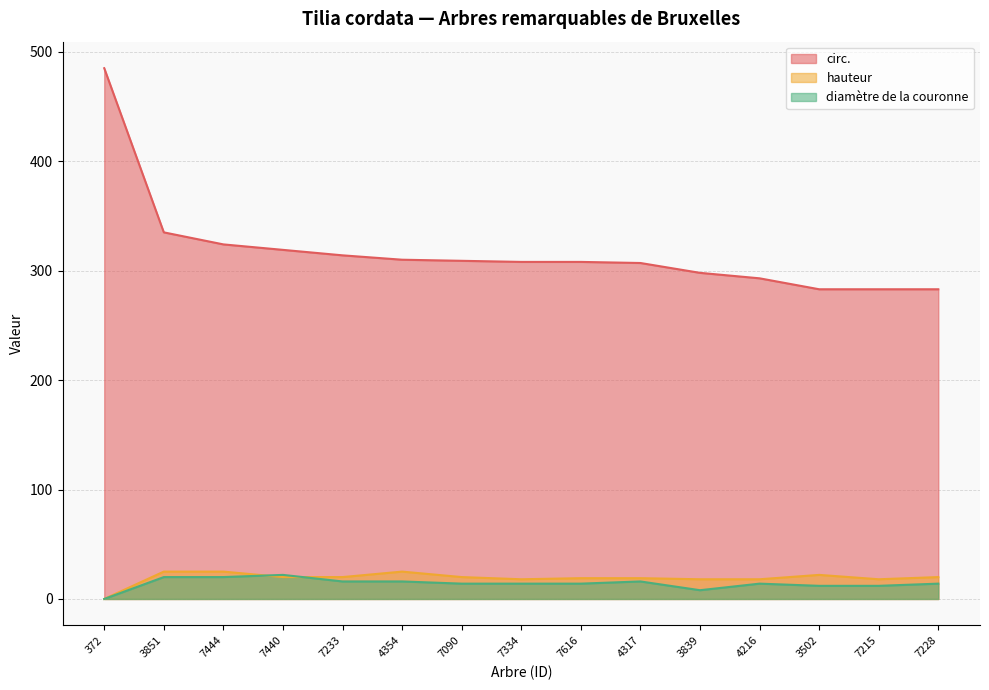

Where does the circ. series first go above 308?

372